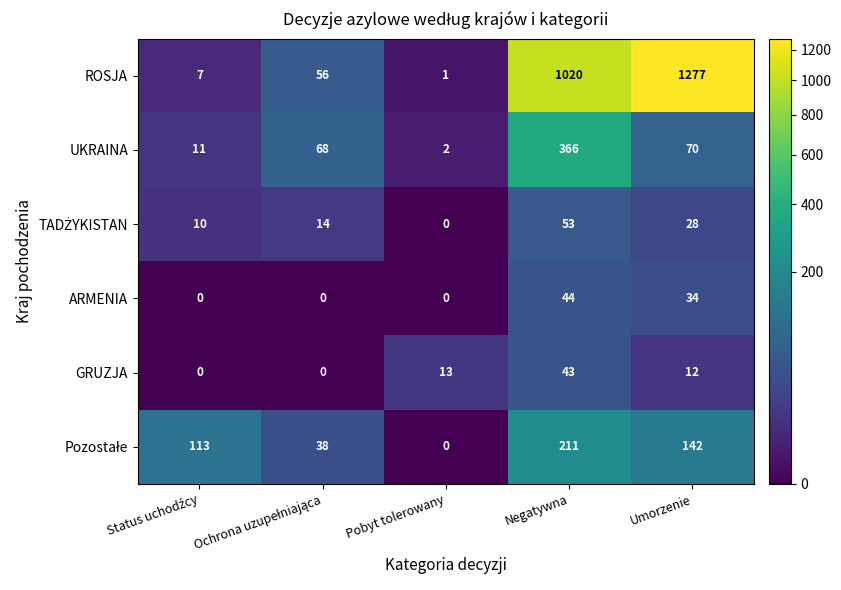

What is the total value across all series at Negatywna?

1737